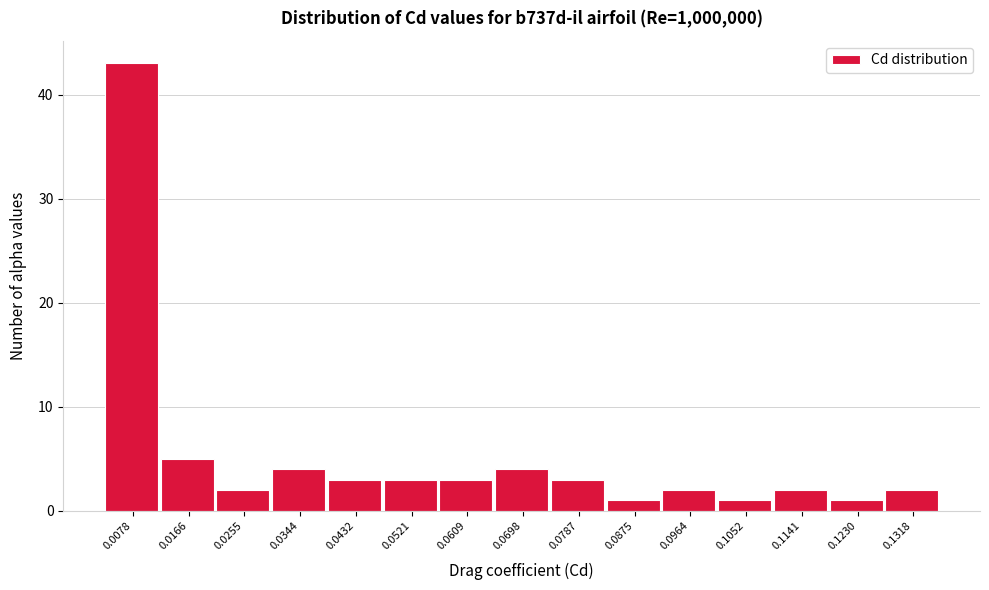

Reading left to right, list all the values displayed in this chart.

43	5	2	4	3	3	3	4	3	1	2	1	2	1	2